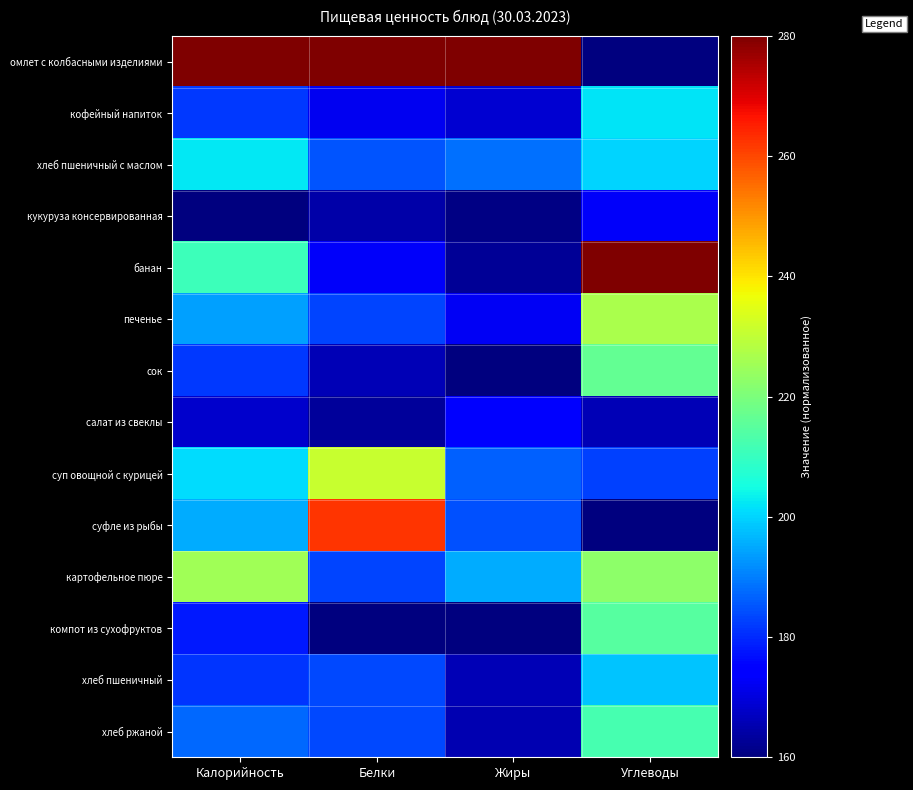

Reading right to left, what are all the values shown in this chart?

омлет с колбасными изделиями: Углеводы=160.0	Жиры=280.0	Белки=280.0	Калорийность=280.0
кофейный напиток: Углеводы=201.8	Жиры=168.6	Белки=172.0	Калорийность=181.9
хлеб пшеничный с маслом: Углеводы=200.1	Жиры=188.2	Белки=185.2	Калорийность=202.6
кукуруза консервированная: Углеводы=172.9	Жиры=160.8	Белки=164.5	Калорийность=160.0
банан: Углеводы=280.0	Жиры=162.4	Белки=172.7	Калорийность=210.7
печенье: Углеводы=226.7	Жиры=172.6	Белки=183.1	Калорийность=194.1
сок: Углеводы=216.6	Жиры=160.0	Белки=165.8	Калорийность=181.7
салат из свеклы: Углеводы=165.9	Жиры=173.7	Белки=163.3	Калорийность=168.1
суп овощной с курицей: Углеводы=182.7	Жиры=186.3	Белки=230.8	Калорийность=201.0
суфле из рыбы: Углеводы=160.4	Жиры=184.5	Белки=262.3	Калорийность=195.2
картофельное пюре: Углеводы=222.5	Жиры=195.4	Белки=183.3	Калорийность=225.3
компот из сухофруктов: Углеводы=214.4	Жиры=160.0	Белки=160.0	Калорийность=178.1
хлеб пшеничный: Углеводы=198.1	Жиры=165.8	Белки=183.7	Калорийность=181.5
хлеб ржаной: Углеводы=212.5	Жиры=165.3	Белки=183.6	Калорийность=187.6